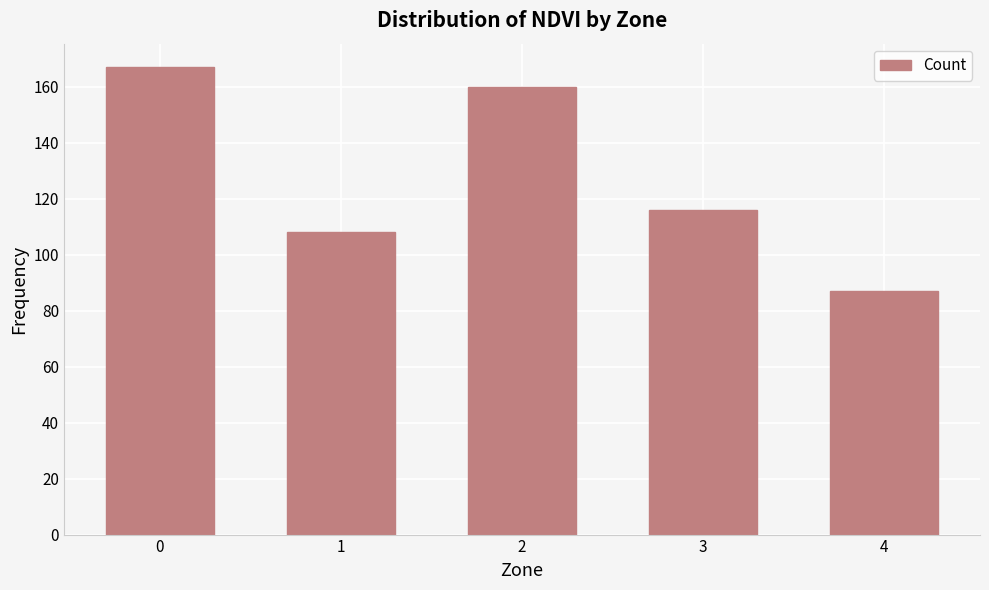

Rank the categories by value from highest to lowest.

0, 2, 3, 1, 4